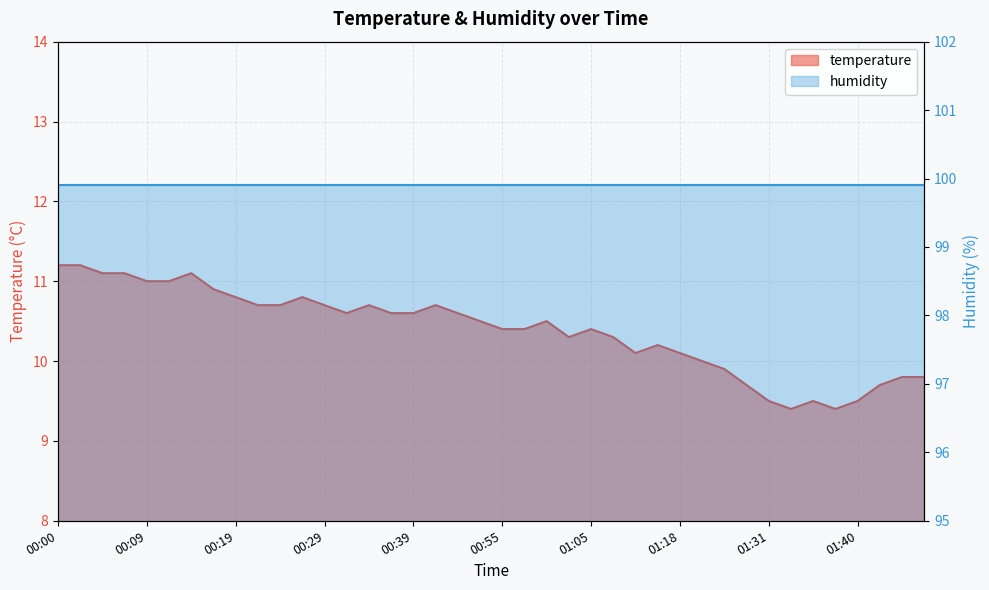

At which label is the value closest to 10?

01:20